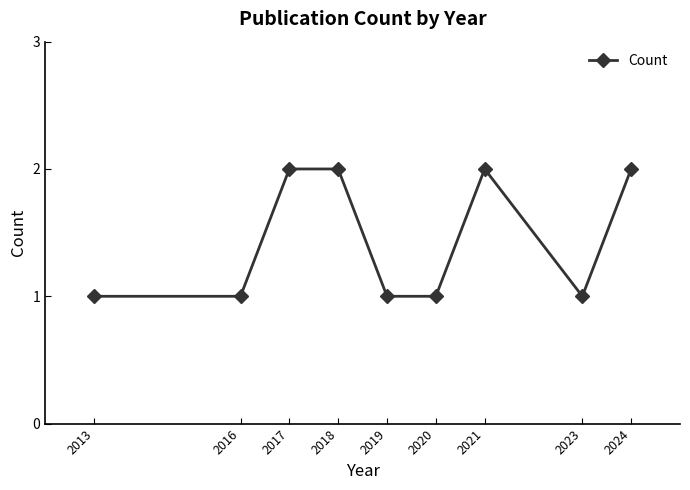

What is the sum of all values?

13